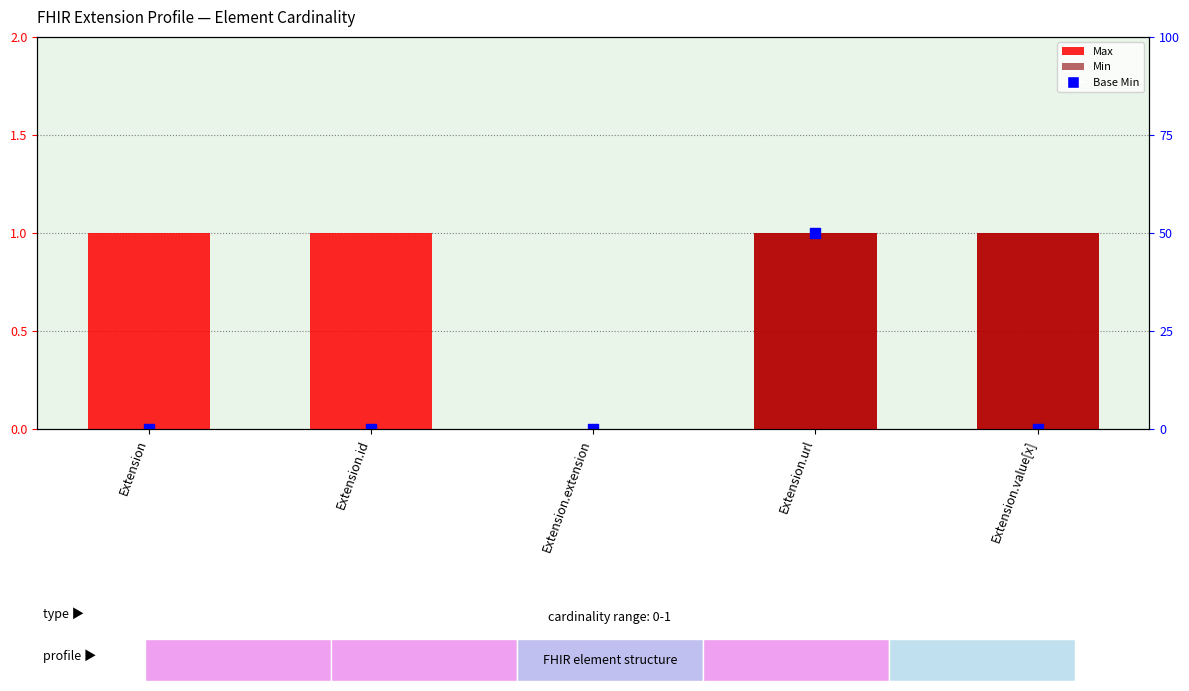

Which series reaches the minimum Y coordinate?

Max